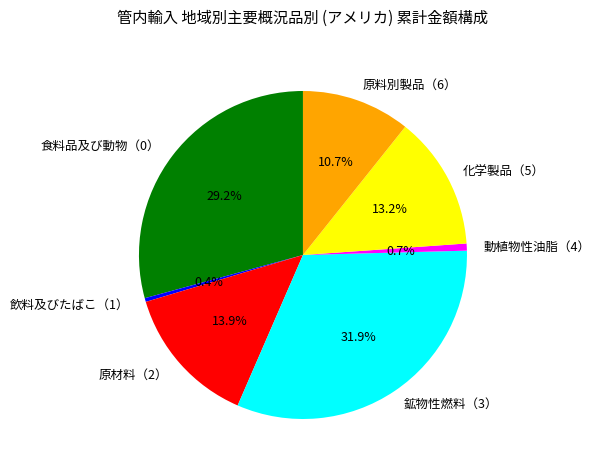

Which category has the biggest portion of the pie?

鉱物性燃料（3）